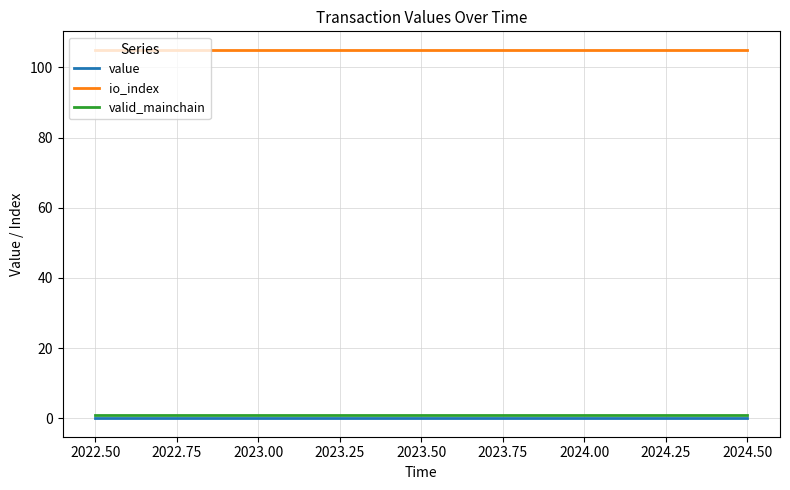

What is the maximum value for io_index?

105.0